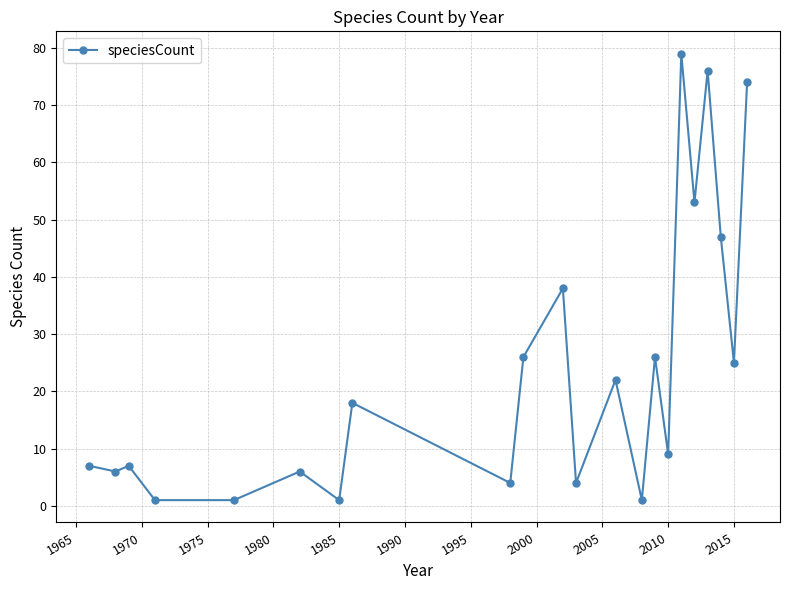

What is the value of the 17th point from the left?

79